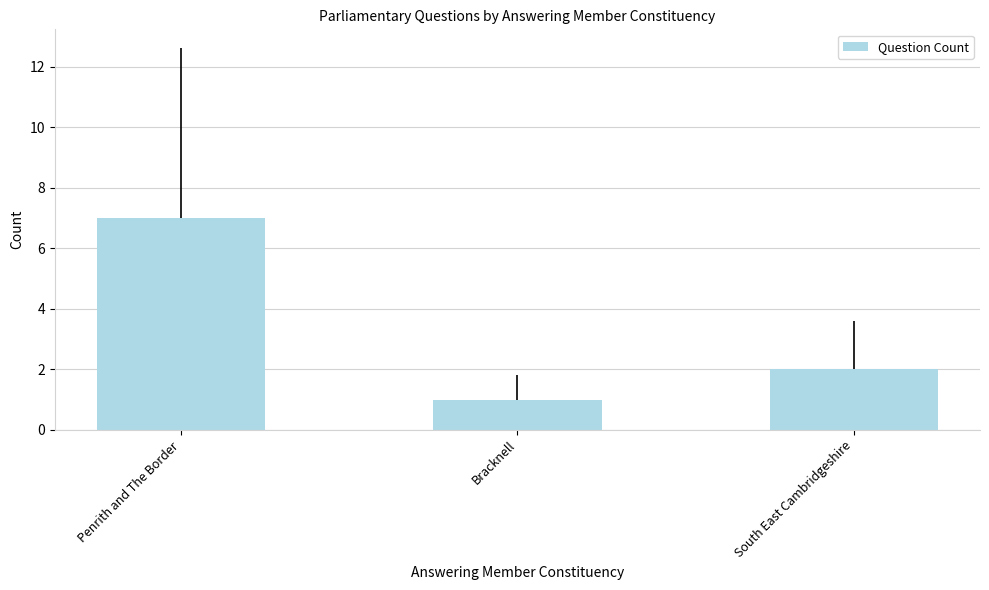

List the labels in order of value, smallest first.

Bracknell, South East Cambridgeshire, Penrith and The Border